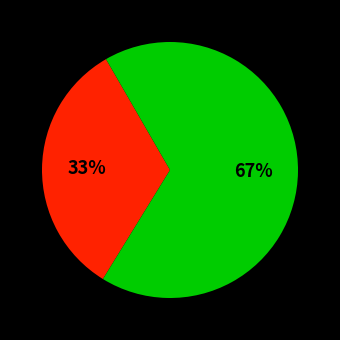

To the nearest percent, what is the average slice percentage?

50%